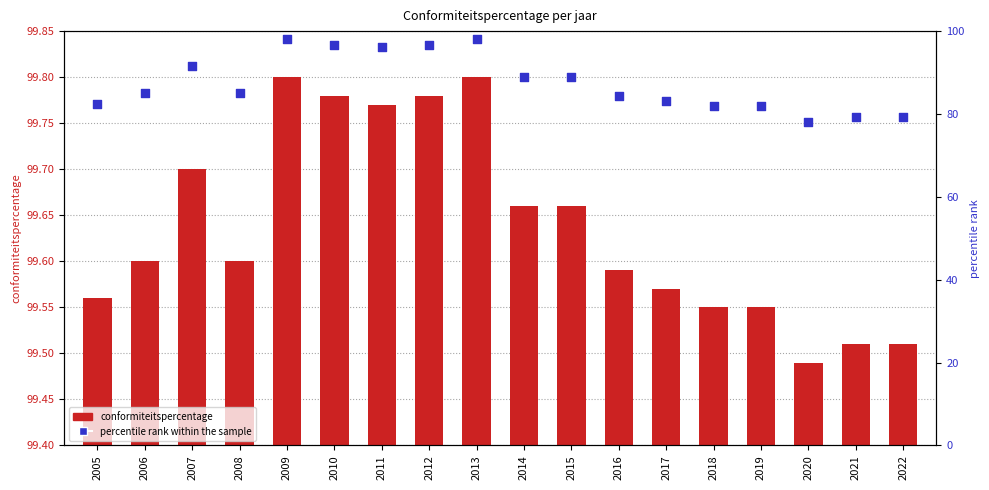

Which series reaches the minimum Y coordinate?

percentile rank within the sample